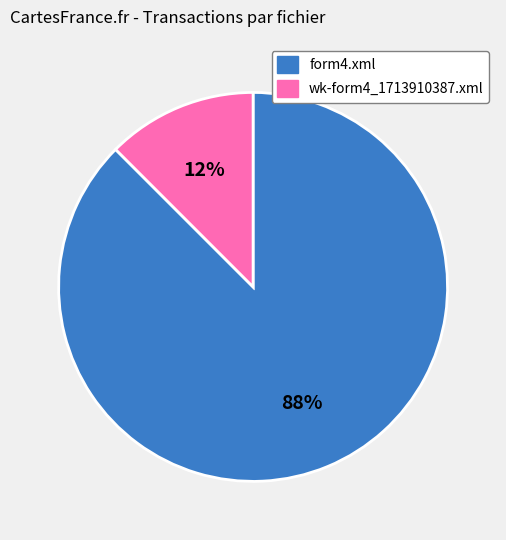

Which slice is the smallest?

wk-form4_1713910387.xml